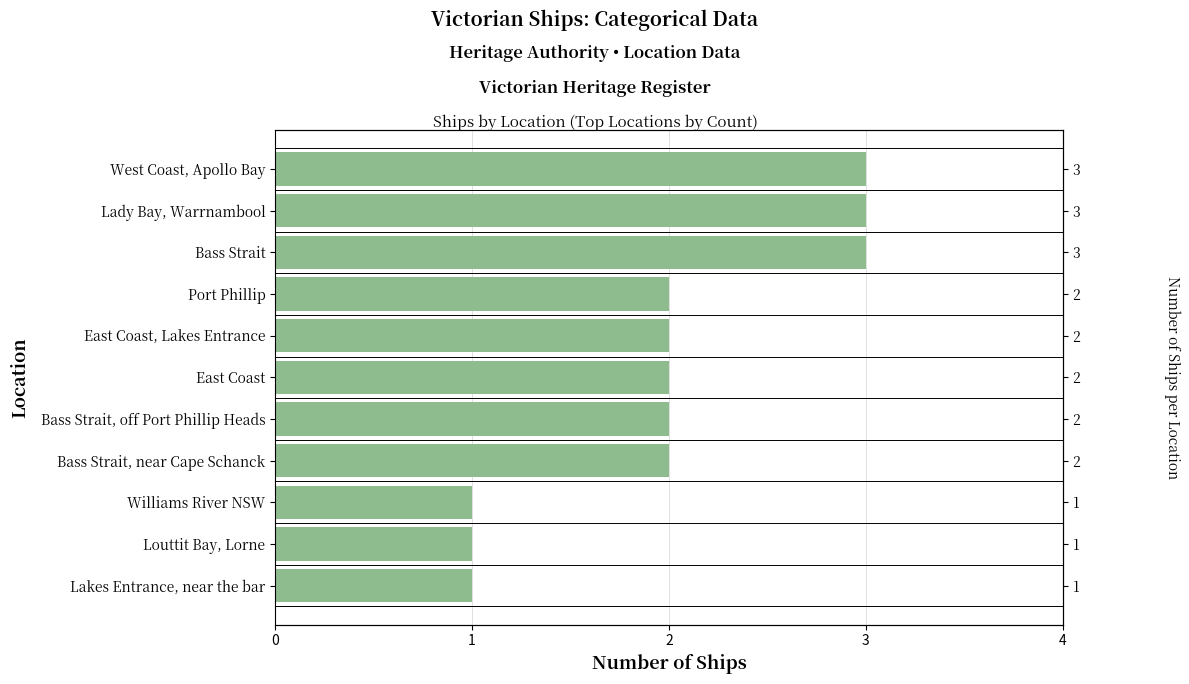

How many series are shown in this chart?

1